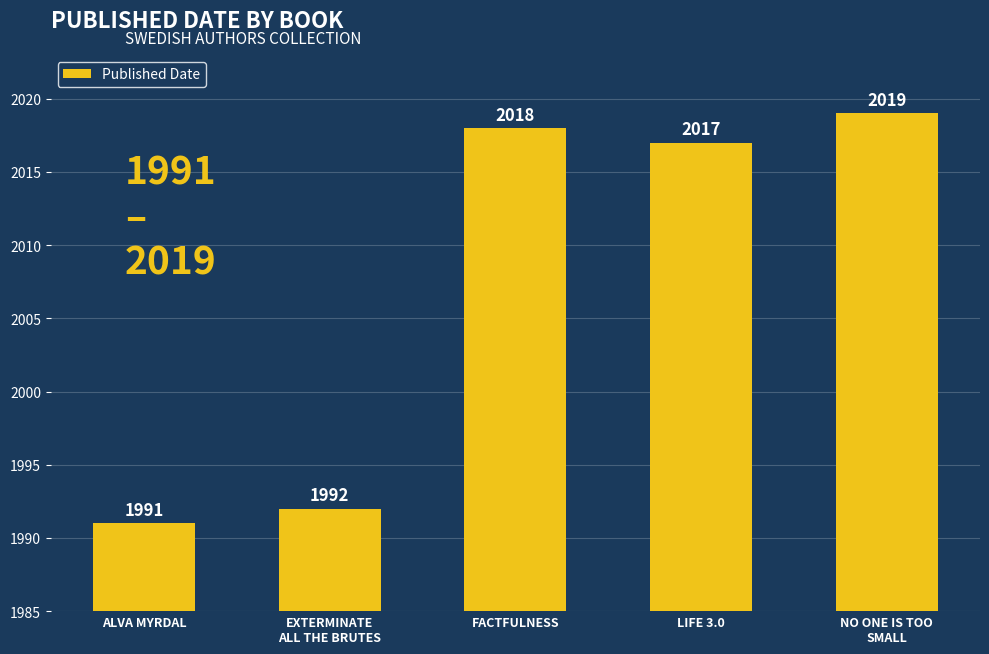

Count the number of data series in this chart.

1